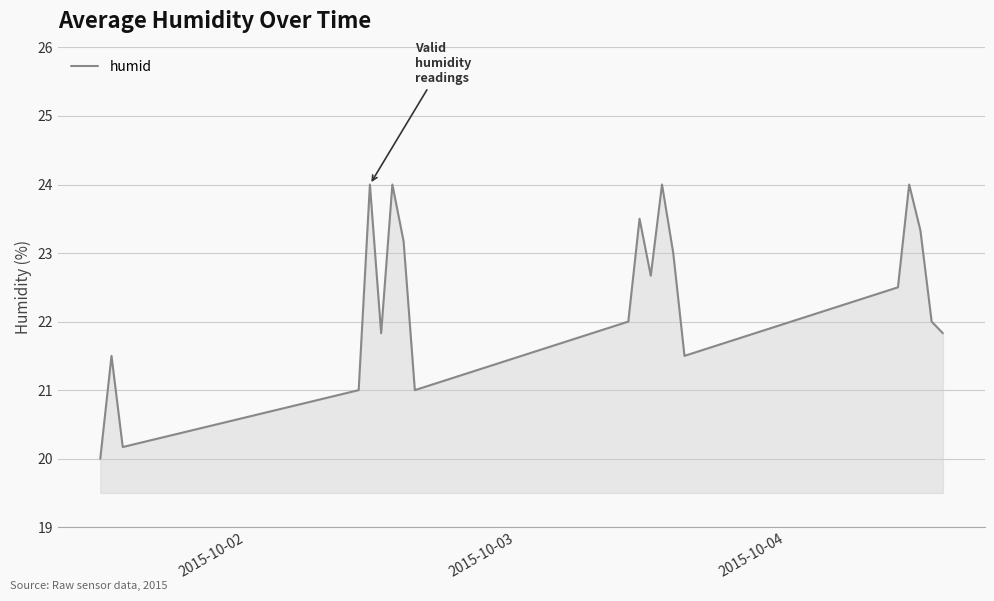

What is the difference between the maximum and minimum values?

4.0